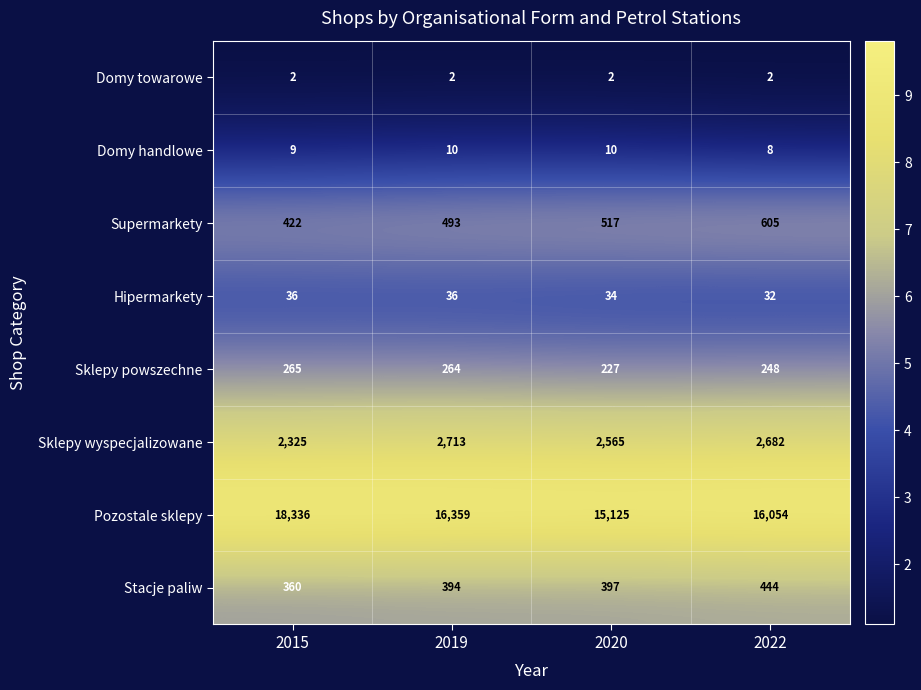

What is the difference between the second highest and minimum values in the Sklepy wyspecjalizowane series?

357